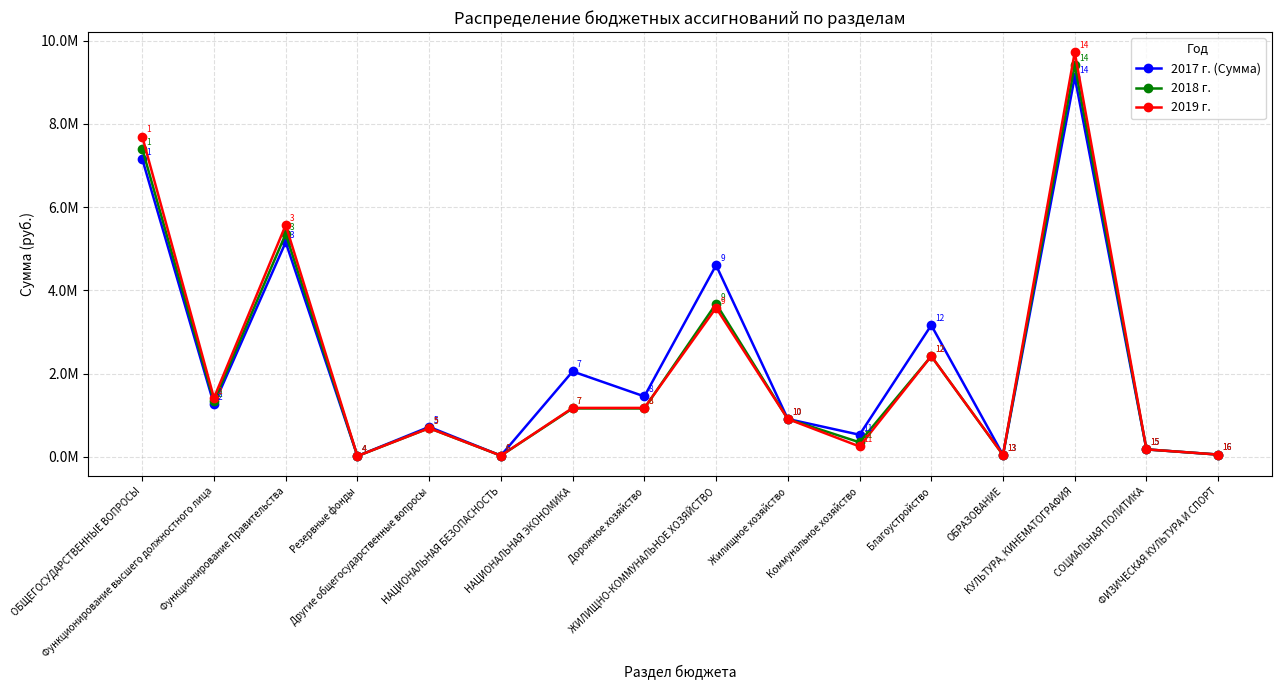

Between ОБРАЗОВАНИЕ and Коммунальное хозяйство, which is larger?

Коммунальное хозяйство